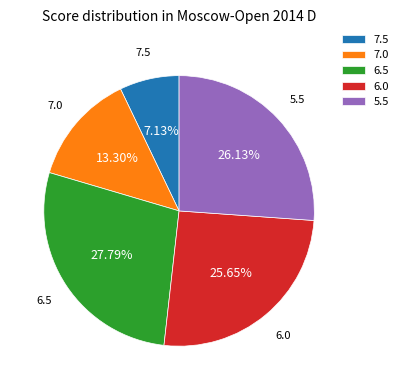

Combined, do 5.5 and 7.0 account for over 50%?

No